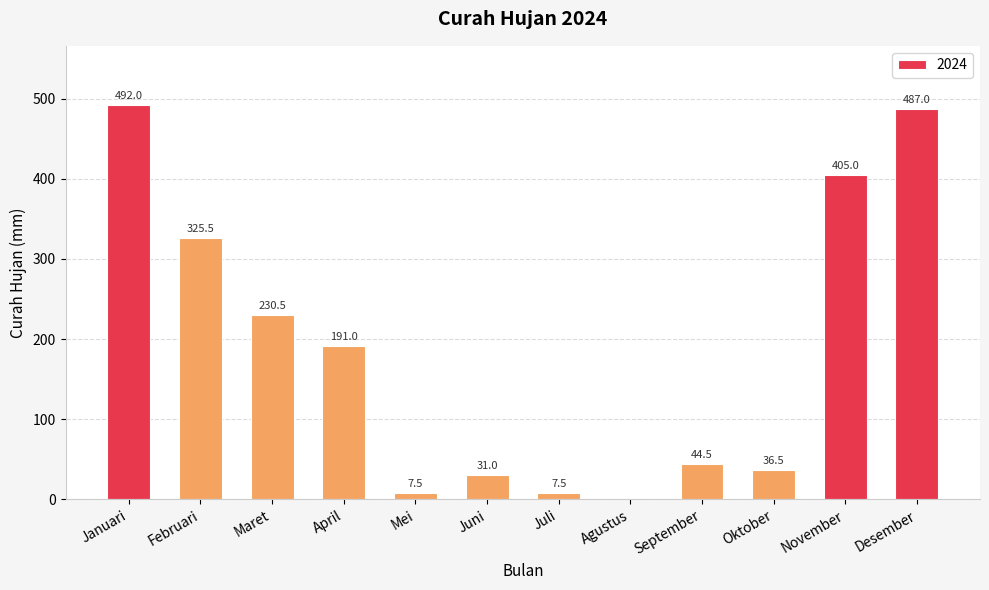

Which has a higher value, Mei or November?

November